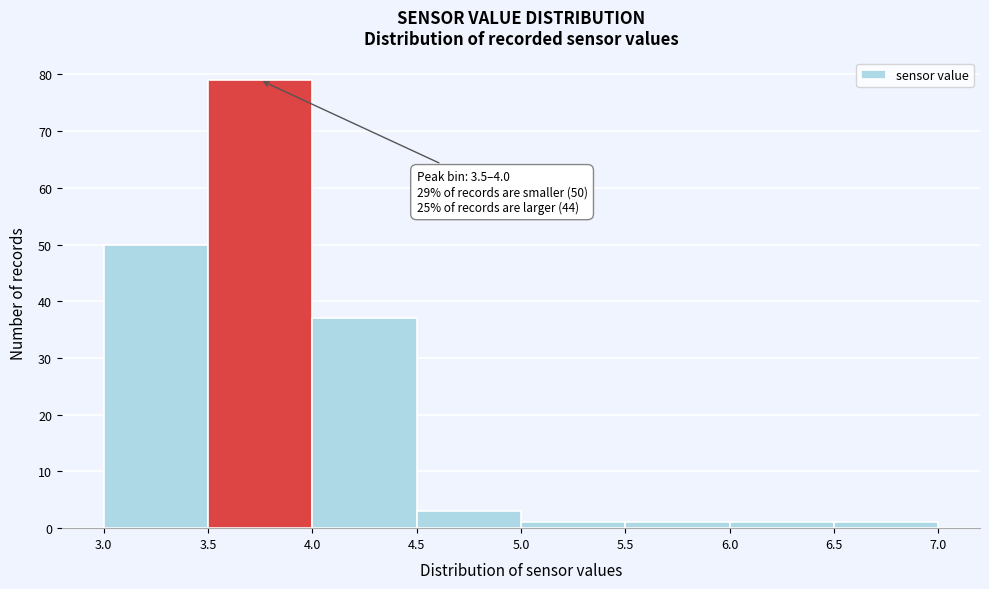

Over which range of the x-axis is the bar tallest?

3.5 to 4.0